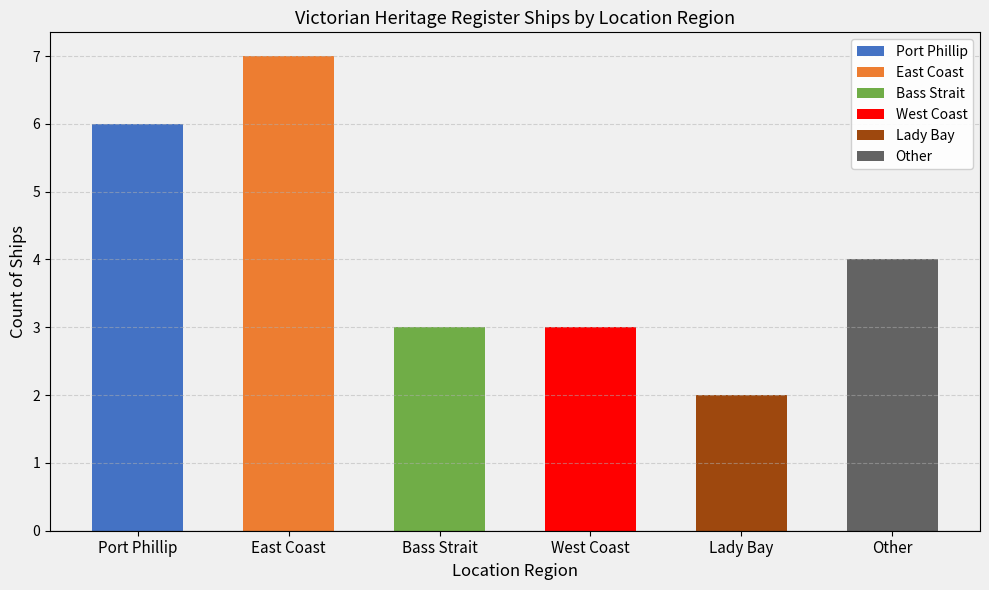

Are the bars grouped side by side (vs. stacked)?

No